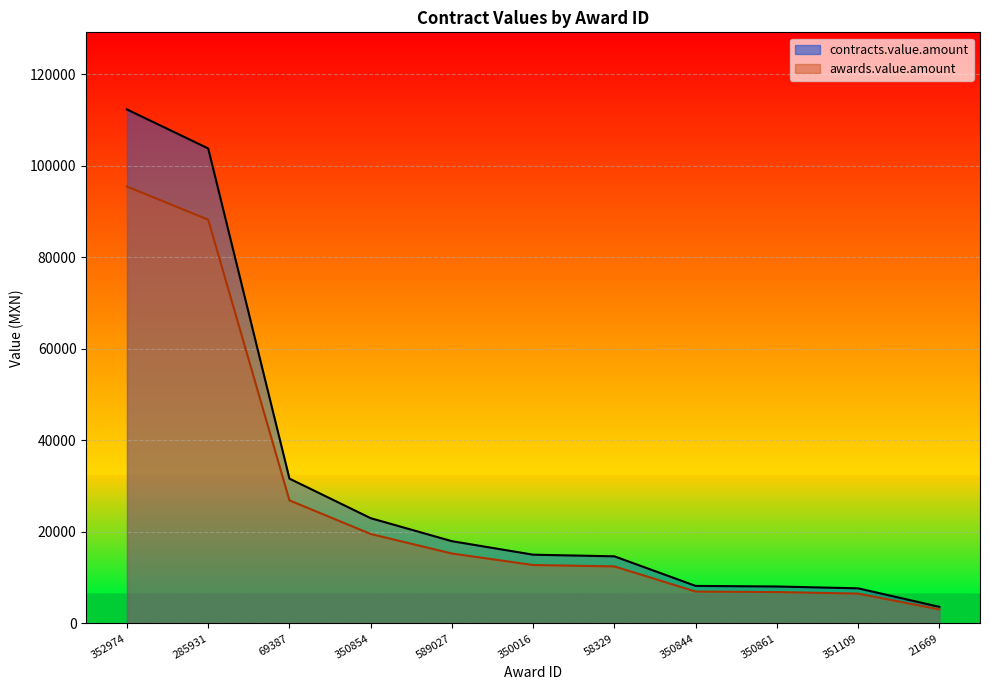

Is the value of awards.value.amount at 351109 greater than the value of contracts.value.amount at 350844?

No